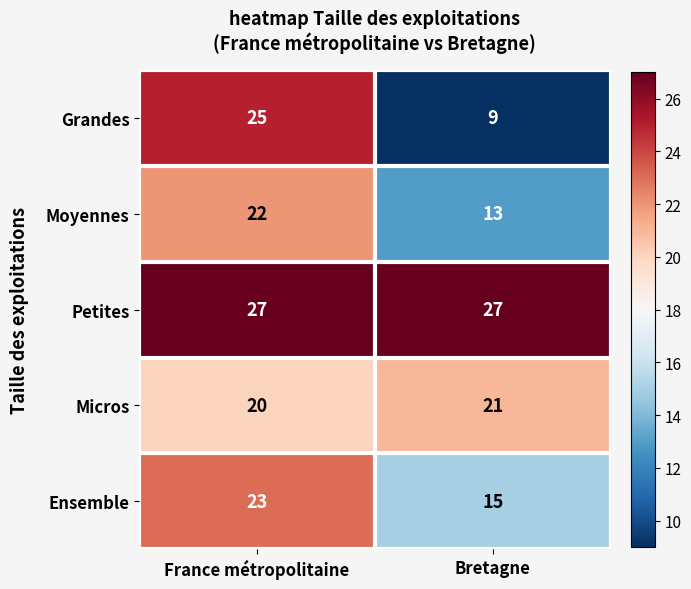

What is the maximum value for Moyennes?

22